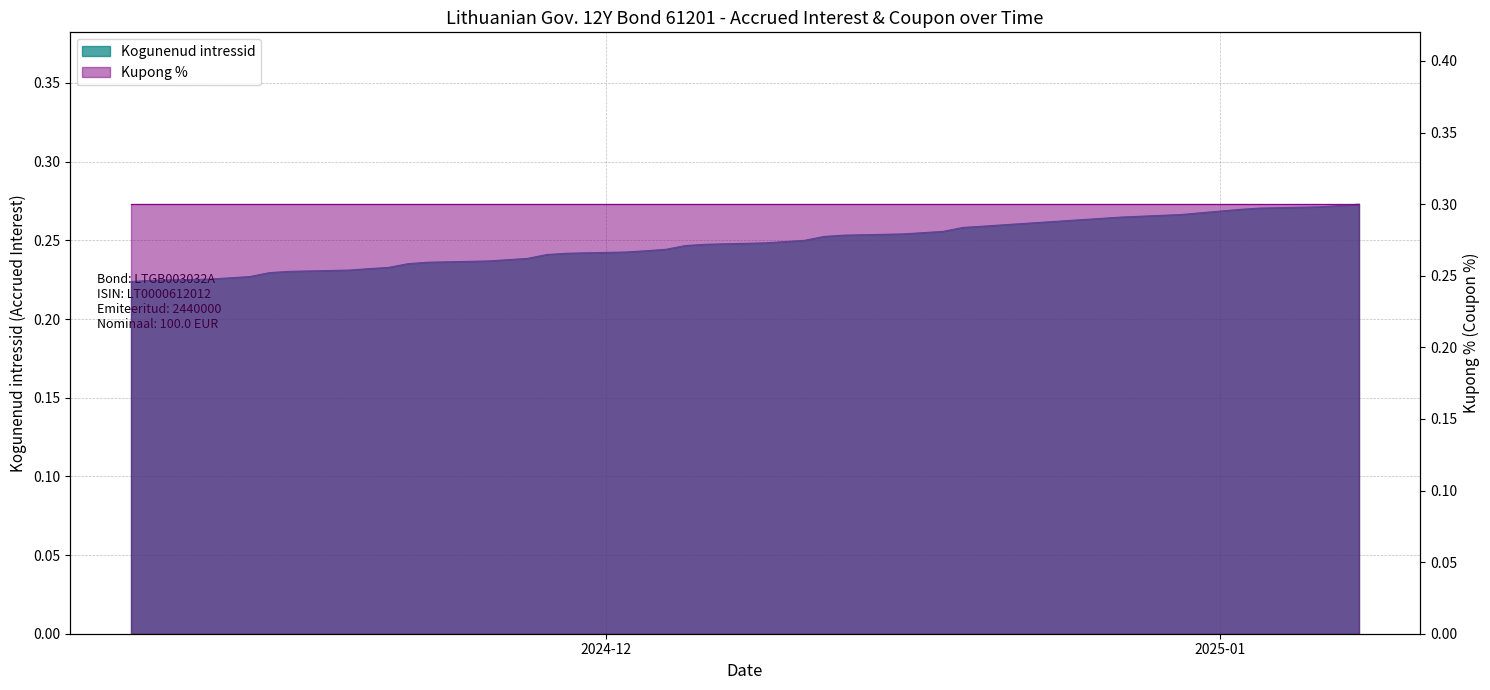

What is the sum of the values at 2025-01-08 and 2024-12-12?

0.5